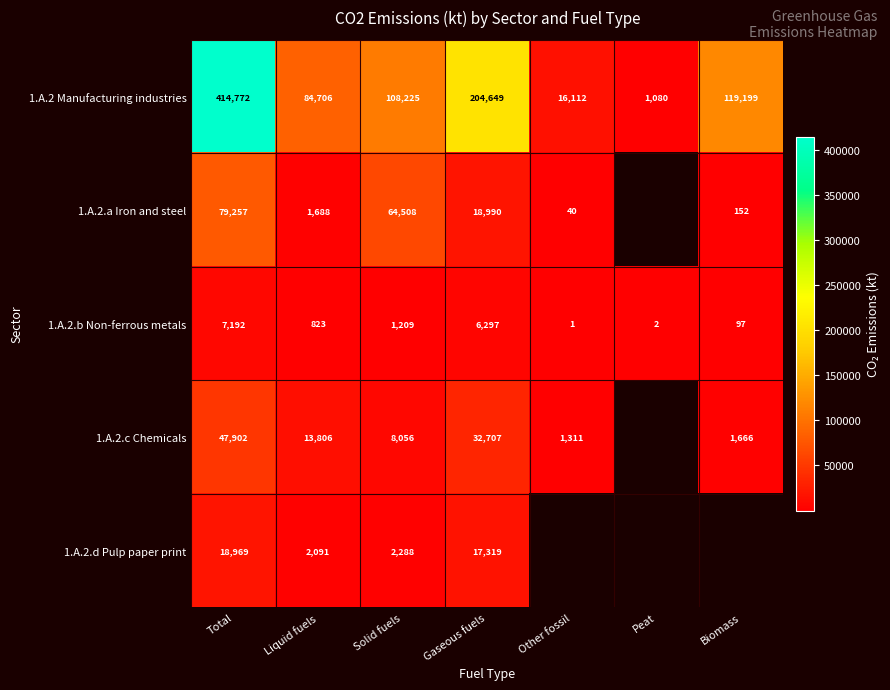

What is the difference between the highest and lowest values at Peat?

1078.8